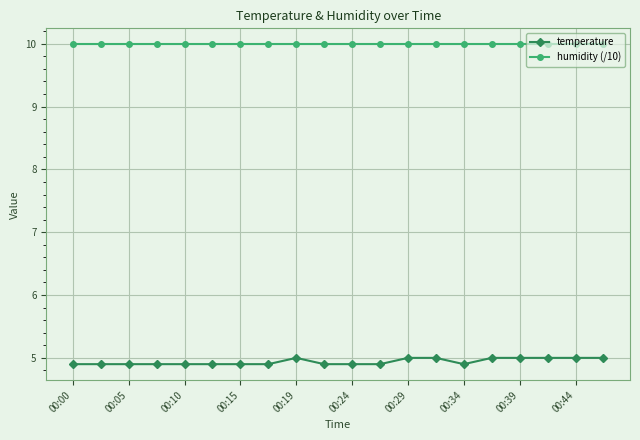

Is this an area chart (filled region under the line)?

No